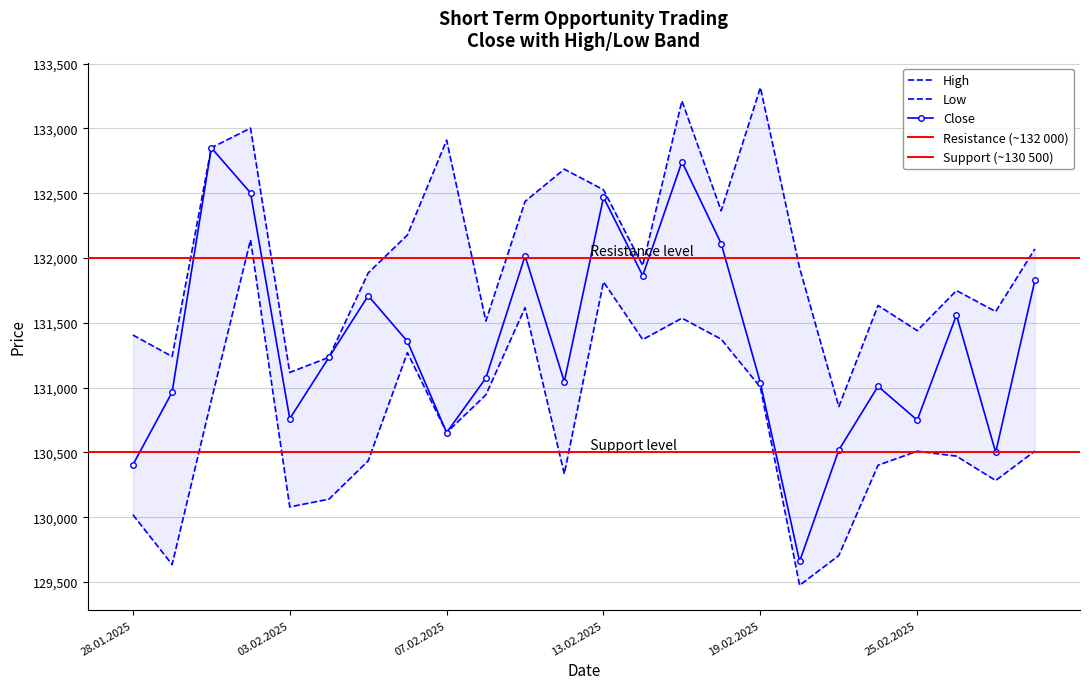

Is the value of High at 10.02.2025 greater than the value of Low at 26.02.2025?

Yes